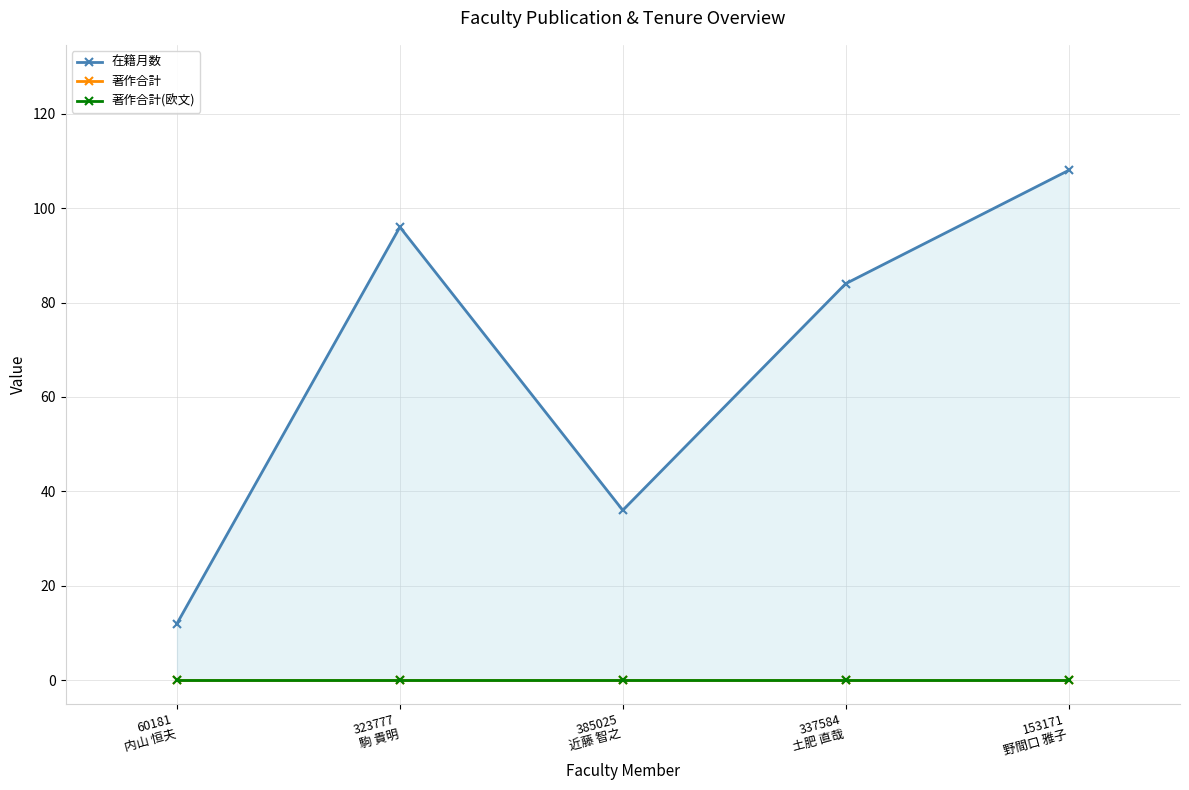

Rank the series by their maximum value, from lowest to highest.

著作合計, 著作合計(欧文), 在籍月数